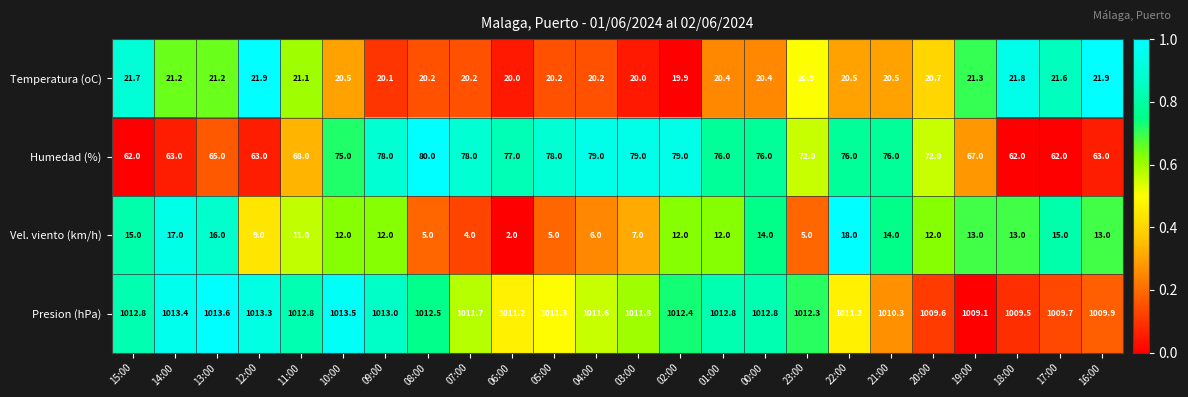

Rank the series by their maximum value, from highest to lowest.

Presion (hPa), Humedad (%), Temperatura (oC), Vel. viento (km/h)